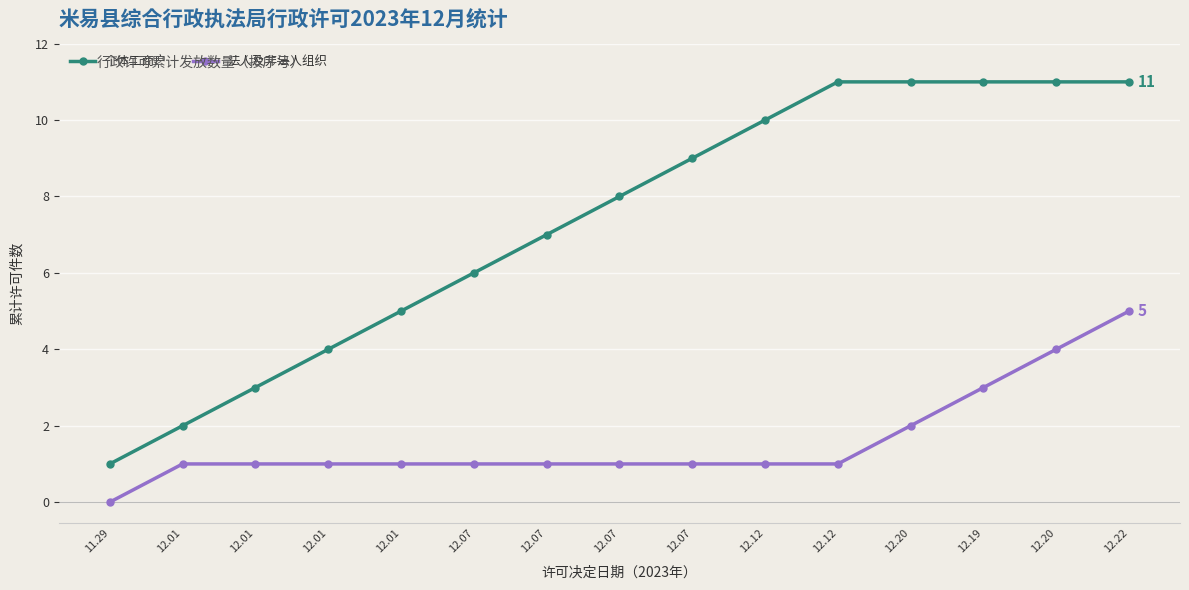

What is the label of the 15th point from the left?

12.22